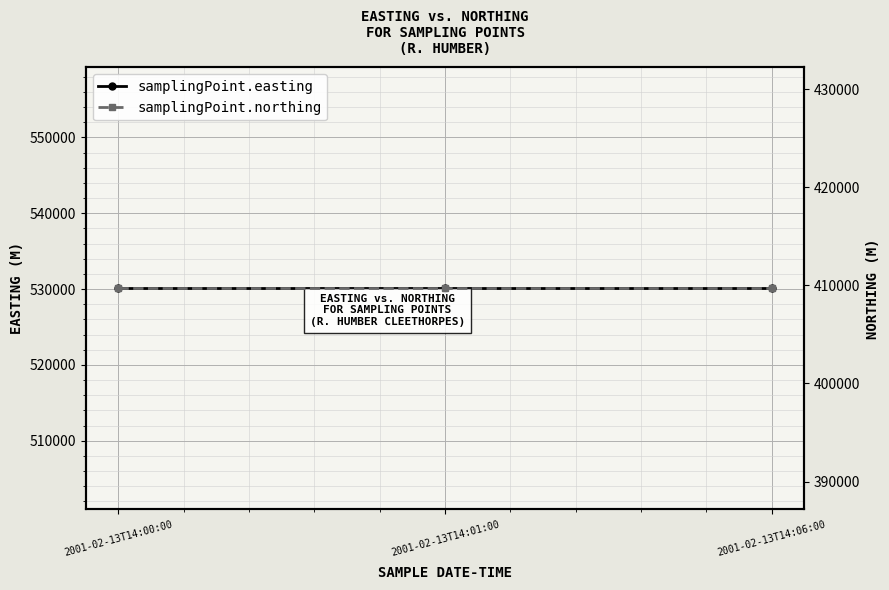

At which label does samplingPoint.easting reach its minimum?

2001-02-13T14:00:00